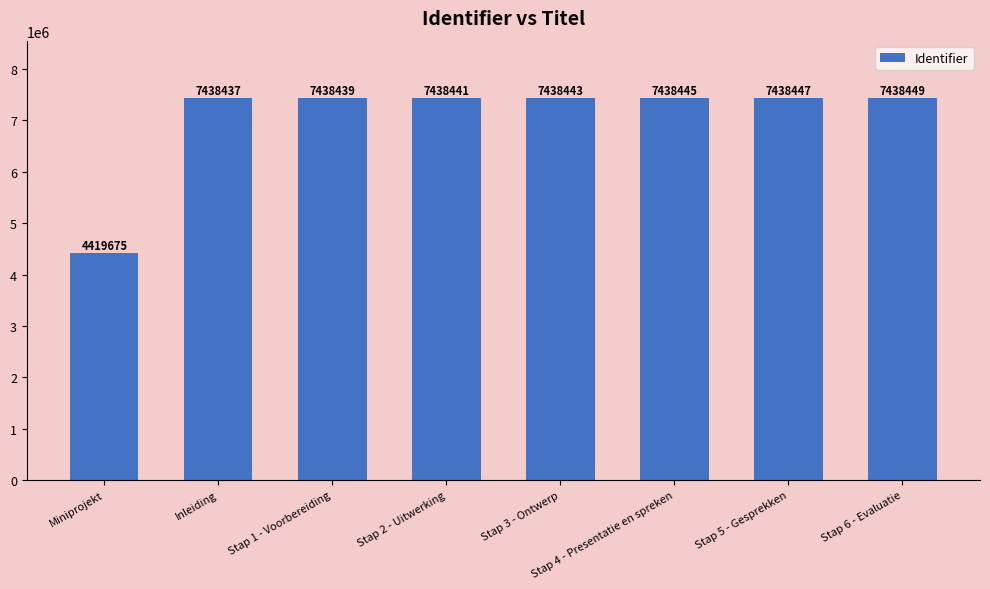

Rank the categories by value from highest to lowest.

Stap 6 - Evaluatie, Stap 5 - Gesprekken, Stap 4 - Presentatie en spreken, Stap 3 - Ontwerp, Stap 2 - Uitwerking, Stap 1 - Voorbereiding, Inleiding, Miniprojekt